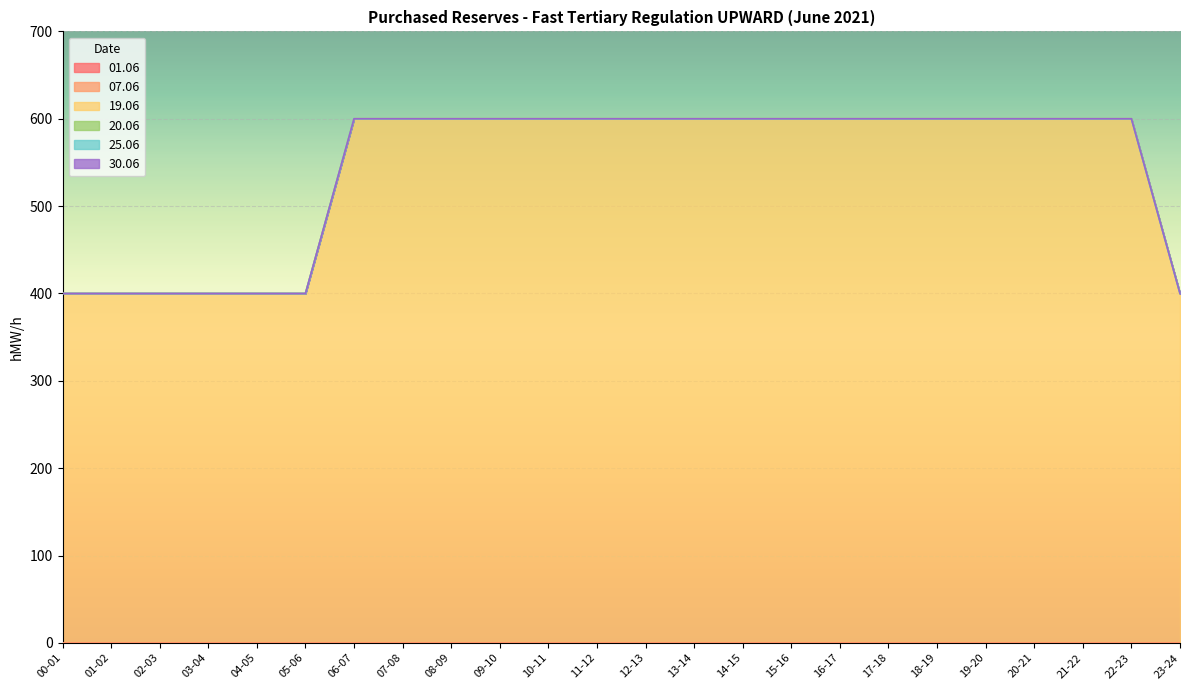

What is the label of the 5th point from the right?

19-20